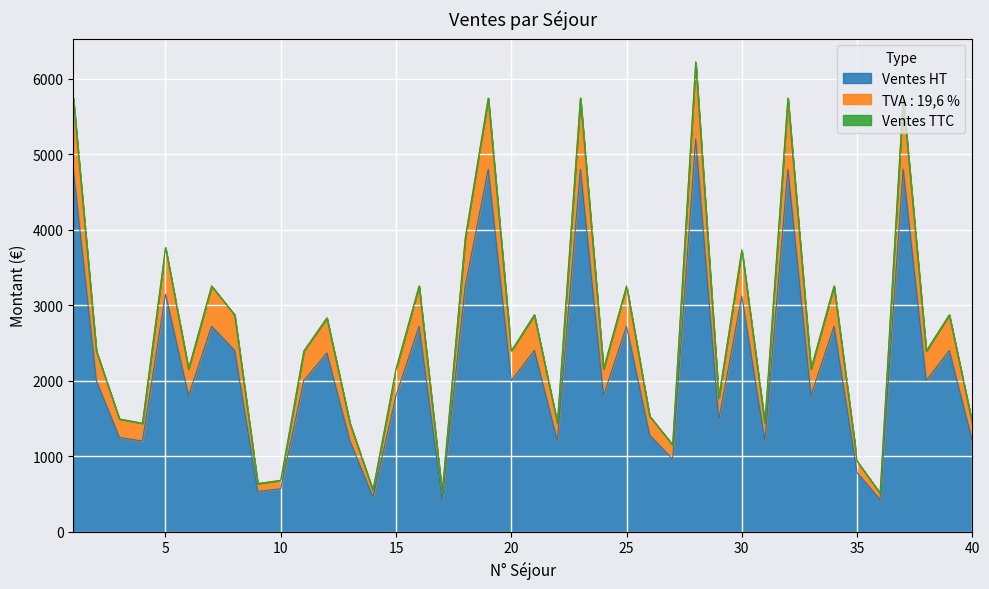

What is the difference between the maximum and minimum values in the Ventes HT series?

4775.0